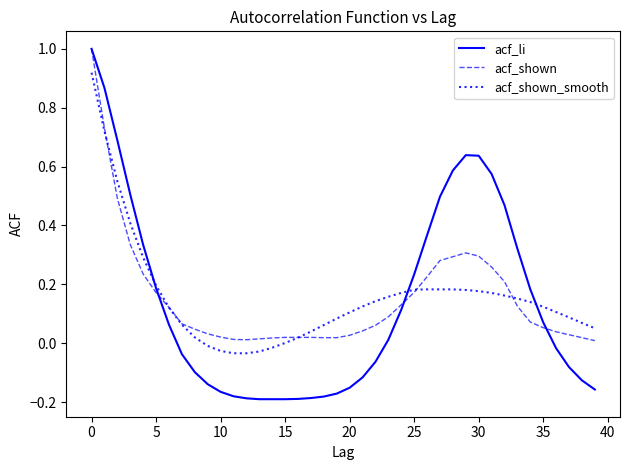

How many lines are shown in the chart?

3